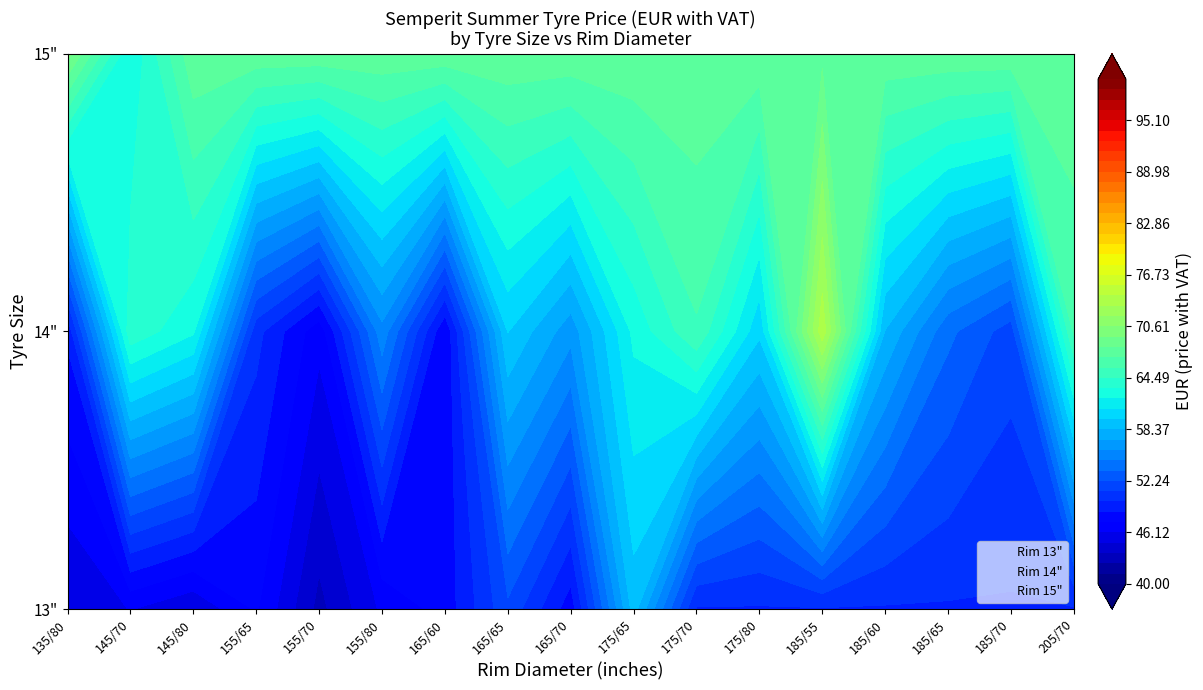

How many distinct data groups are displayed?

3